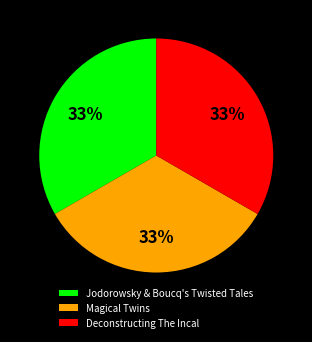

Is it true that Deconstructing The Incal is 33% of the pie?

True